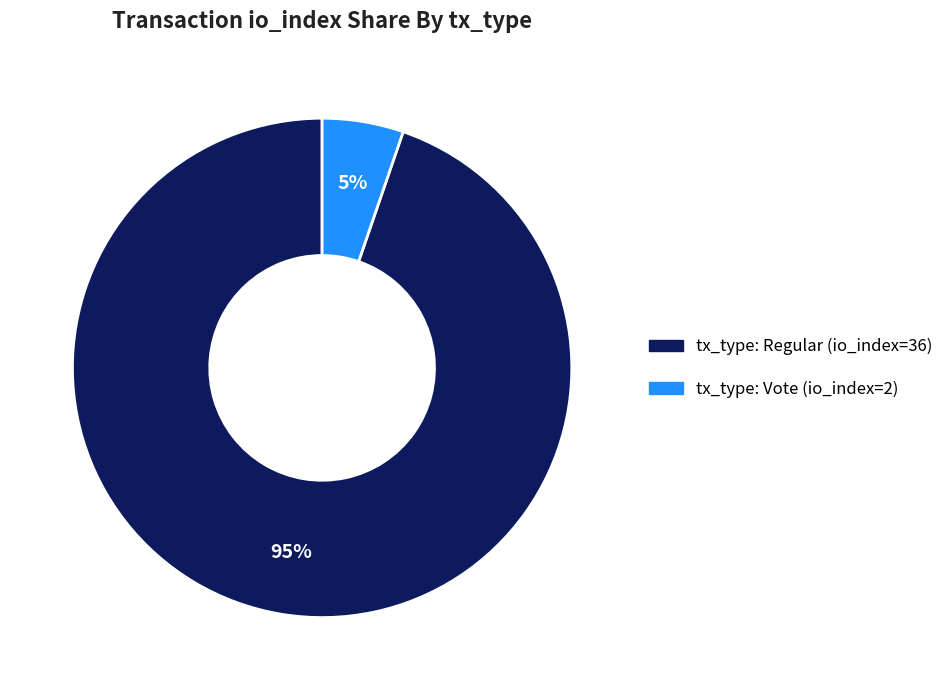

Count the number of slices in the pie.

2